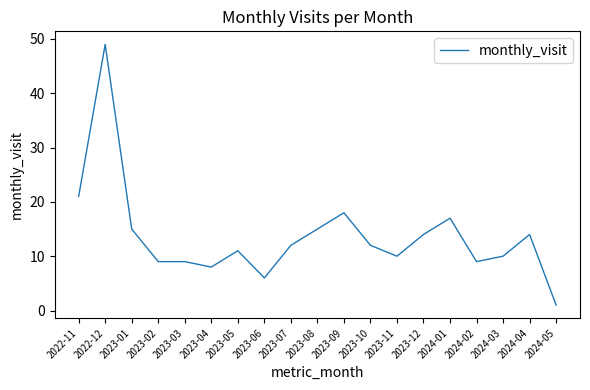

Which category has the lowest value across all series?

2024-05